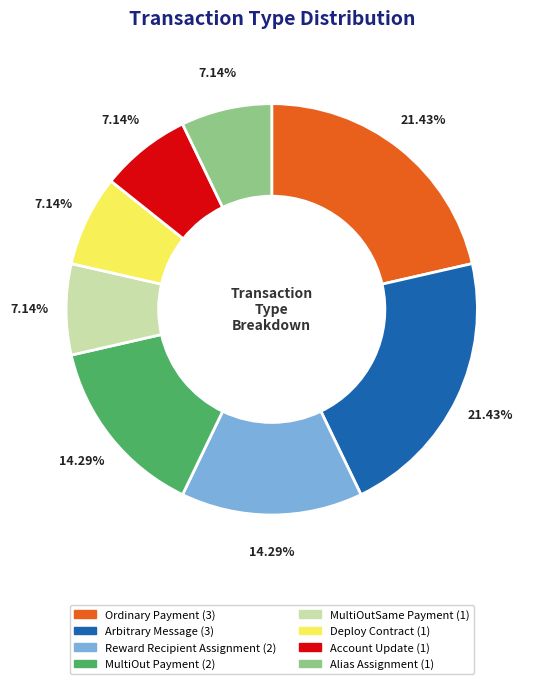

To the nearest percent, what is the average slice percentage?

12%